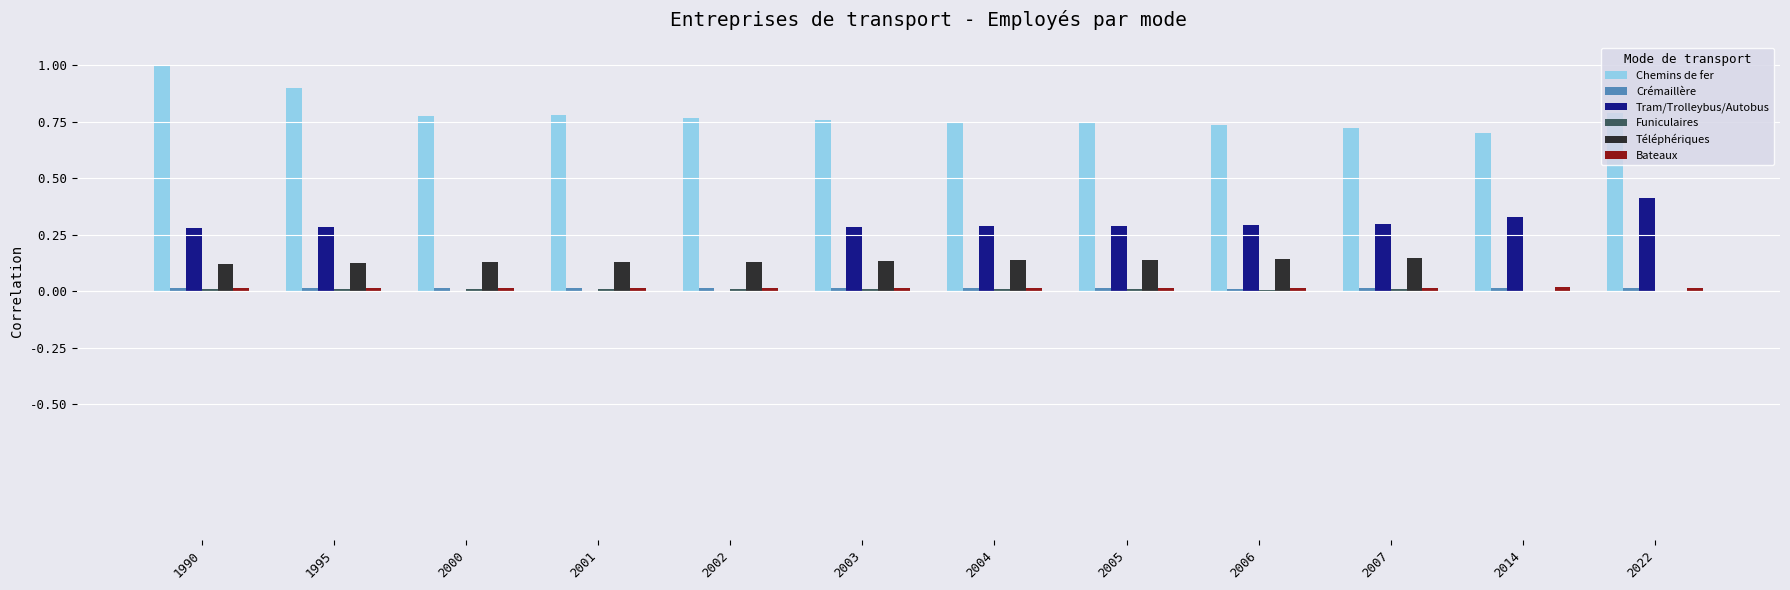

At which category does the chart reach its peak across all series?

1990